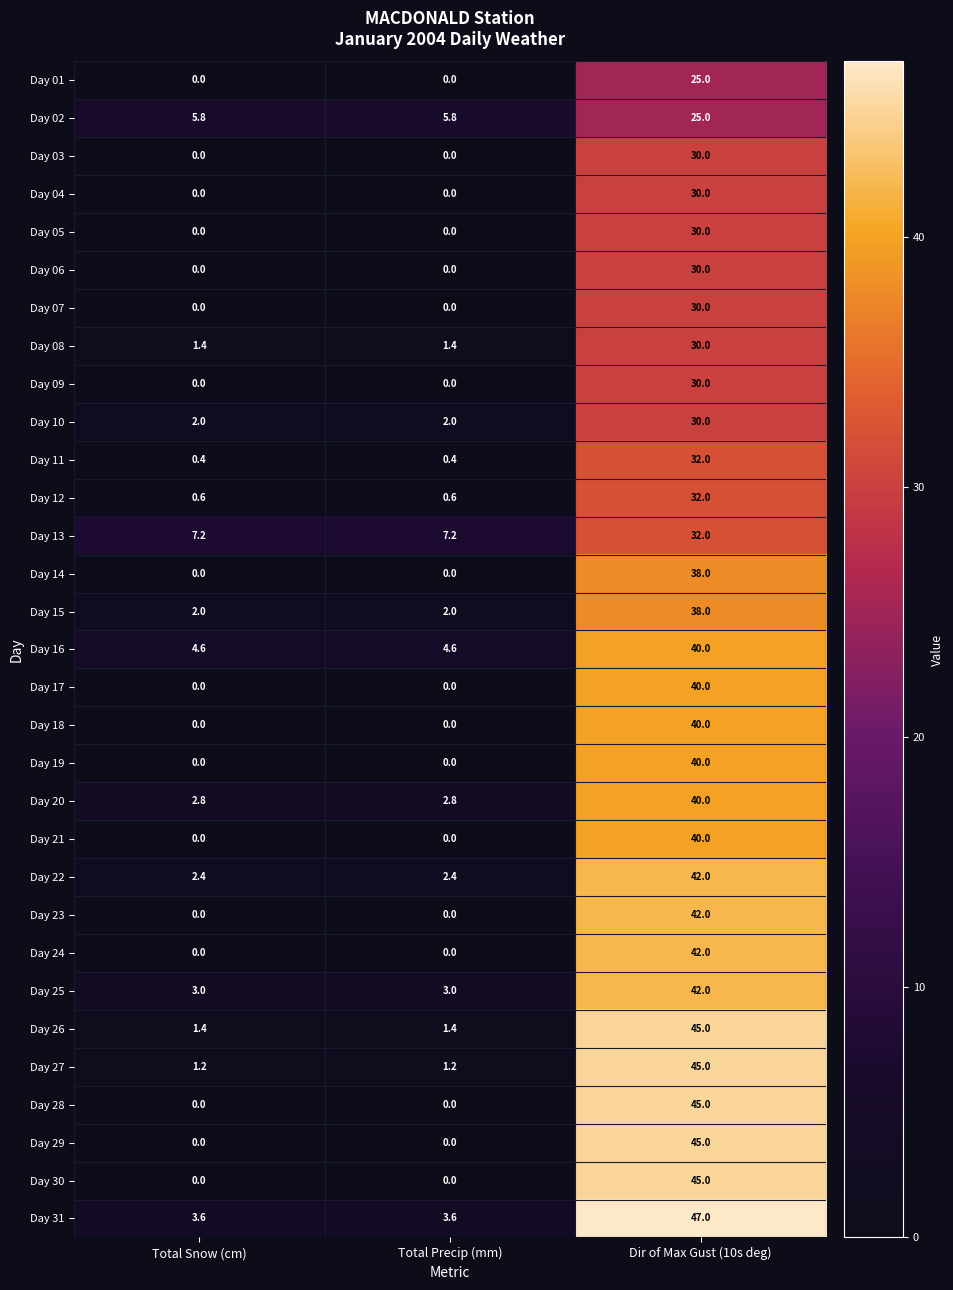

Count the number of categories in the chart.

3